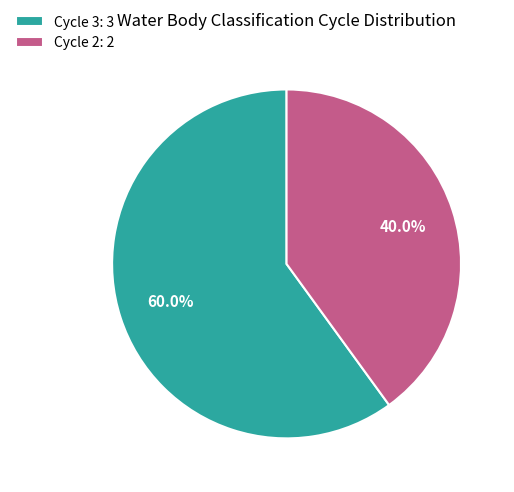

What percentage is the Cycle 3 slice, to the nearest percent?

60%